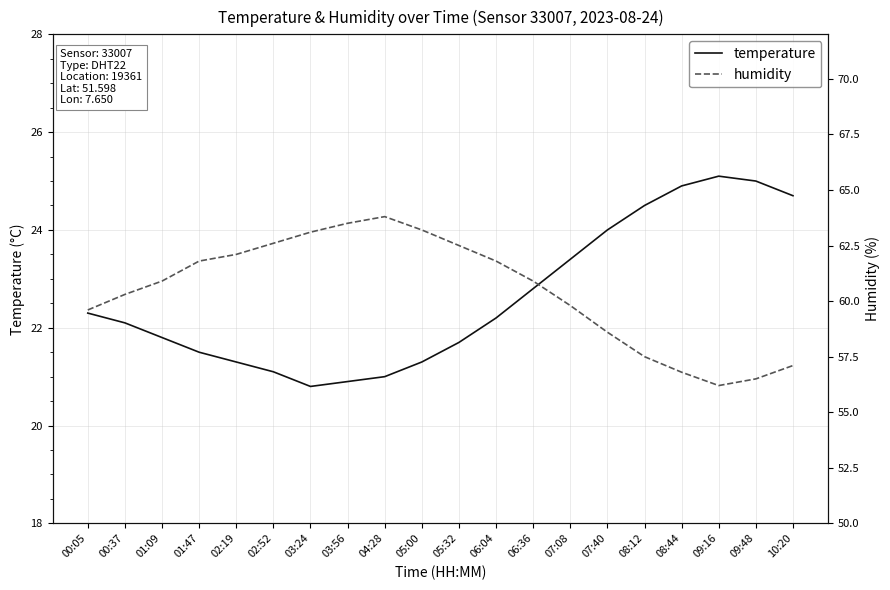

True or false: humidity has more than 1 interior local peaks.

False